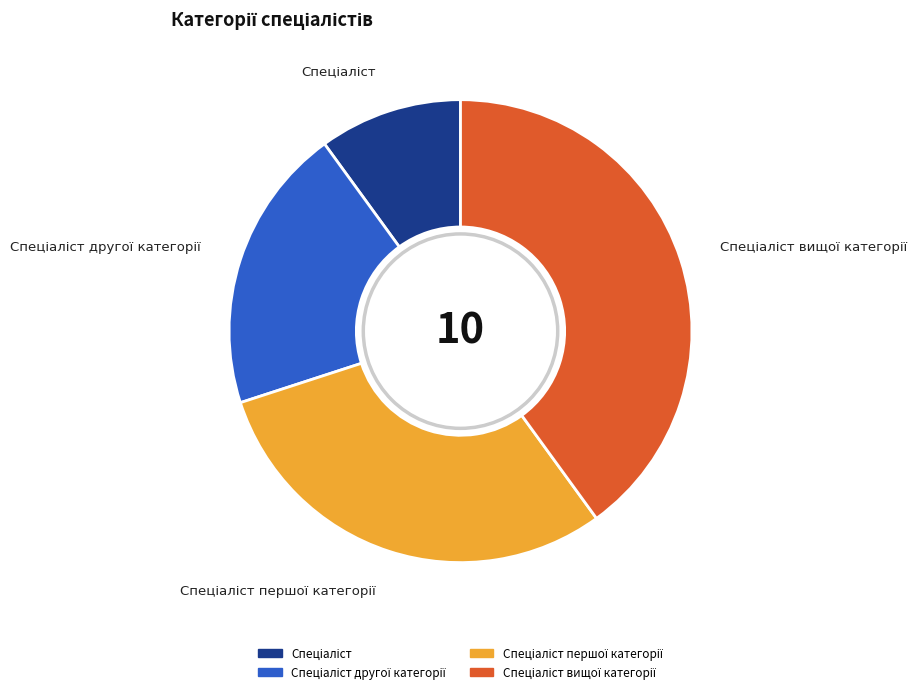

Does any single category account for the majority?

No